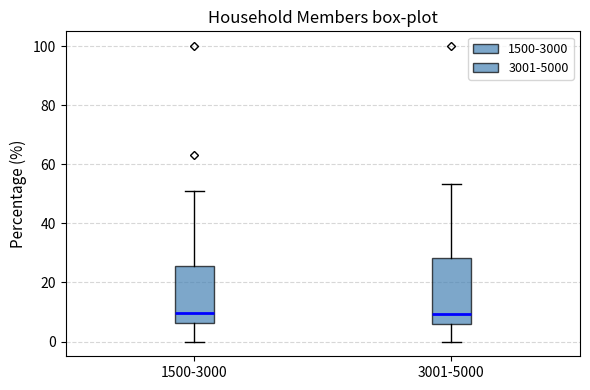

Reading left to right, transcribe this box plot: for each box, give where its median line is, the range the box spans, and where its two whiskers end, as read against the y-axis. The values are not printed on the chart, so give them approximately, as read against the axis.

1500-3000: median 10, box 6 to 26, whiskers 0 to 52
3001-5000: median 10, box 6 to 28, whiskers 0 to 54